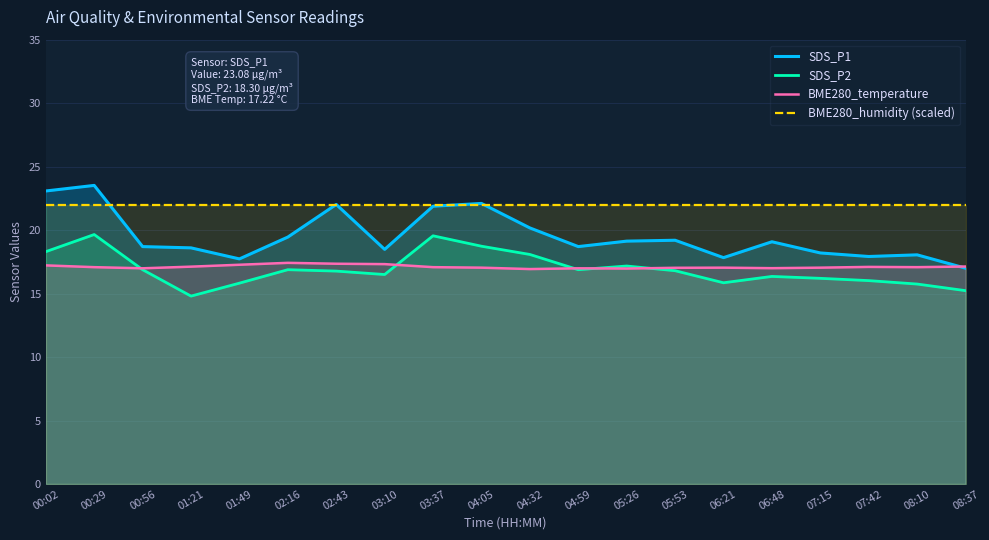

How many values in the SDS_P1 series exceed 19?

10